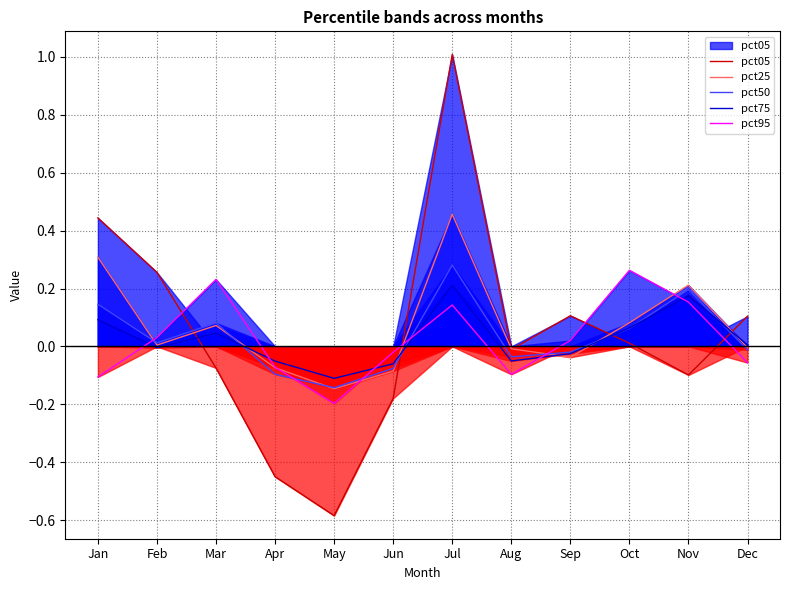

True or false: pct25 and pct75 intersect in this chart.

True